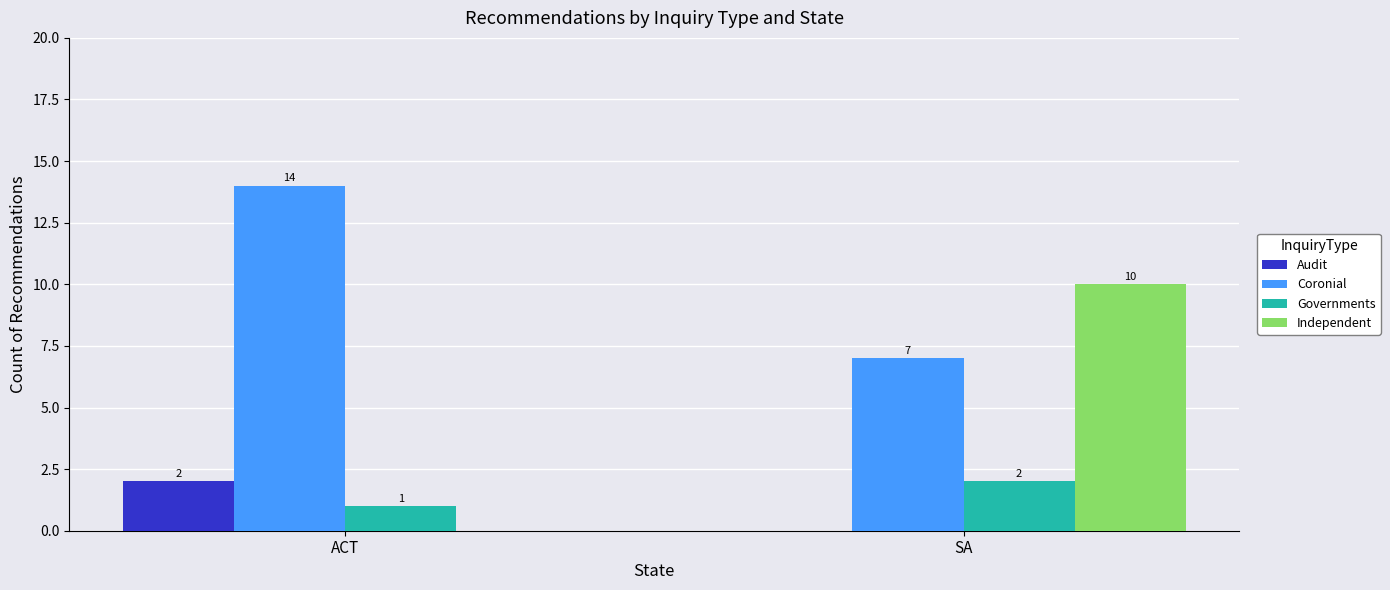

Which series changed the most between ACT and SA?

Independent